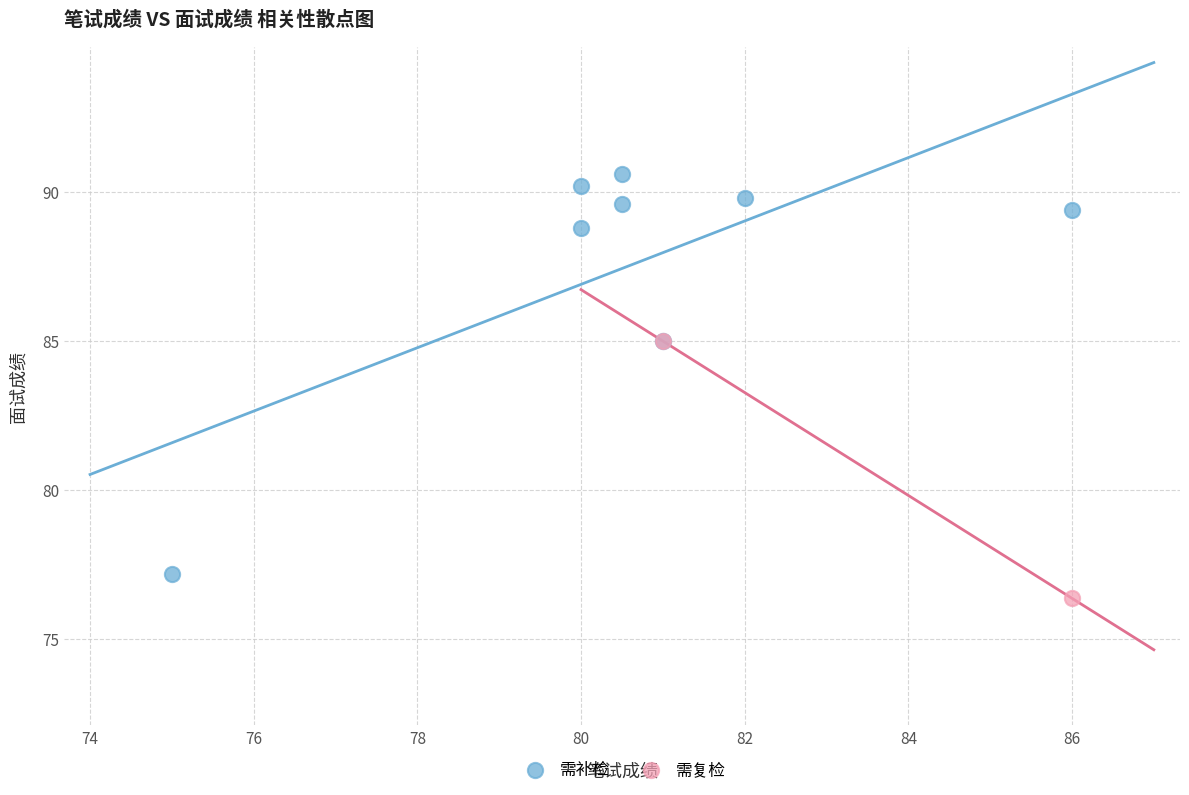

What are all the series names shown in the legend?

需补检, 需复检